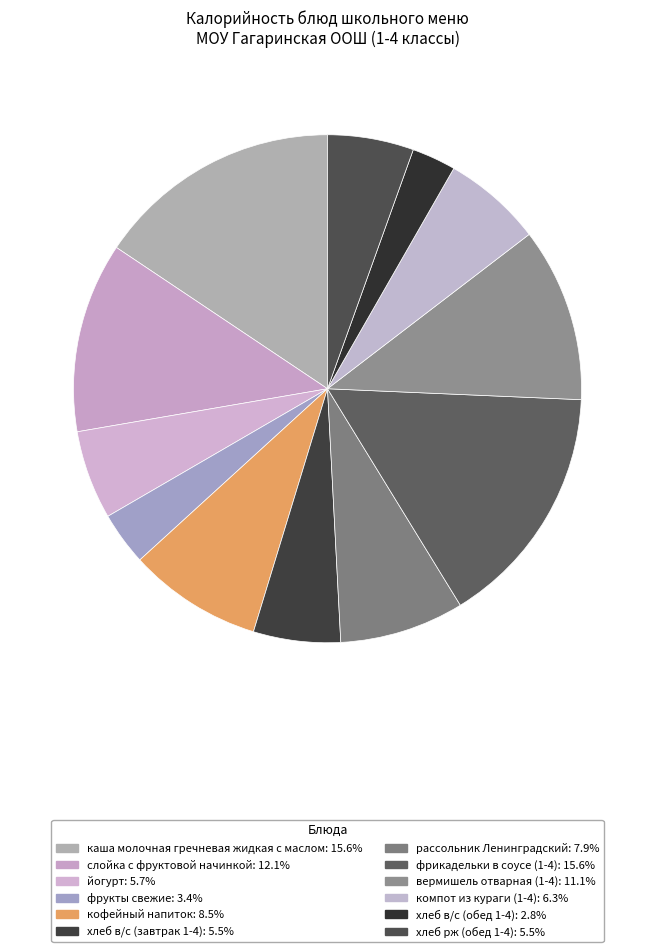

How many slices are in this pie chart?

12